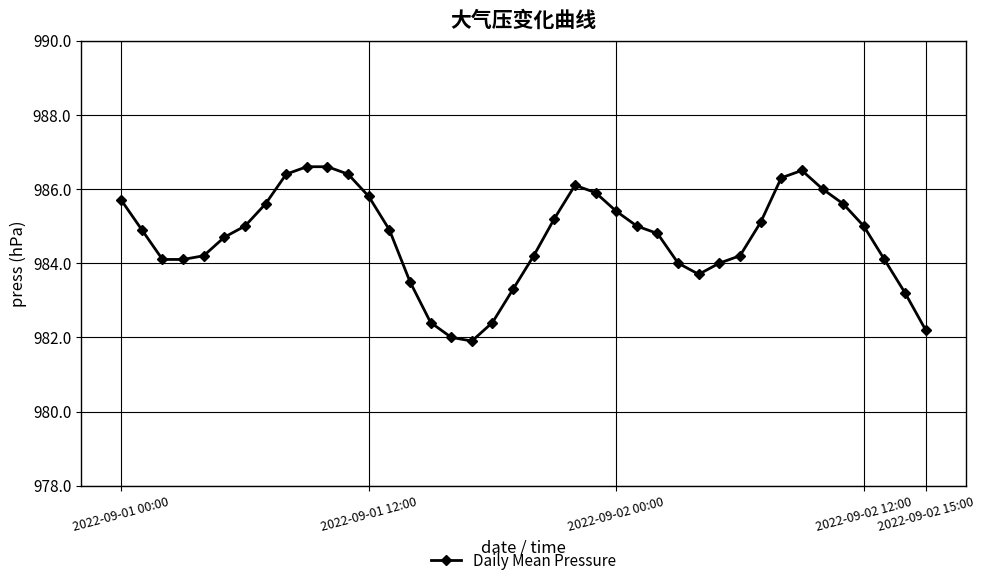

What is the value of the 15th point from the left?

983.5